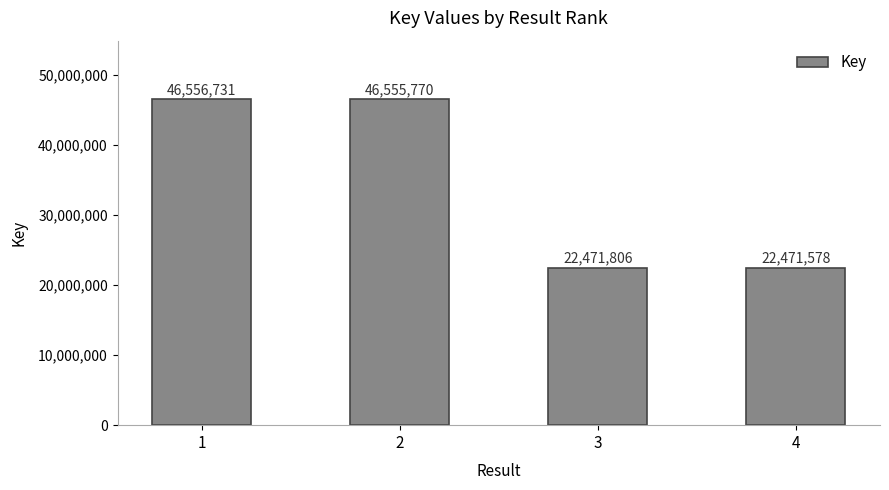

What is the greatest value displayed?

46556731